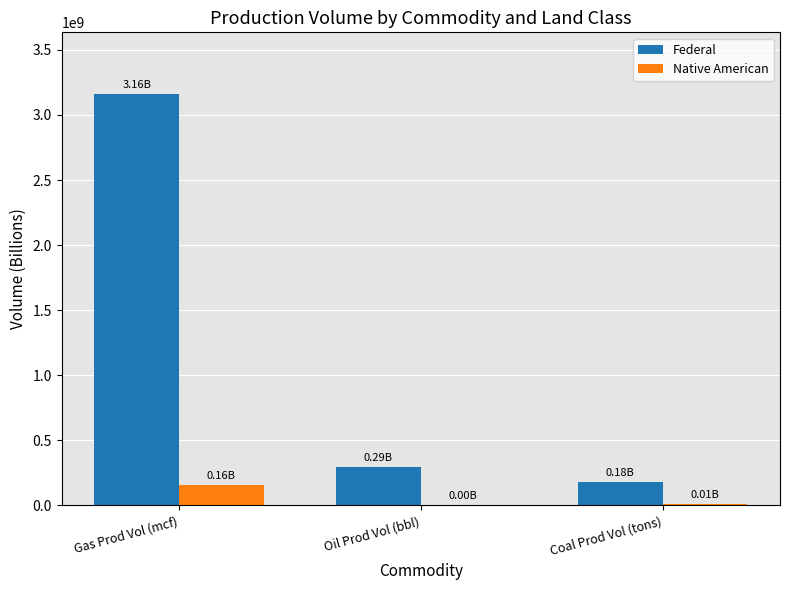

Which series has the largest total across all categories?

Federal